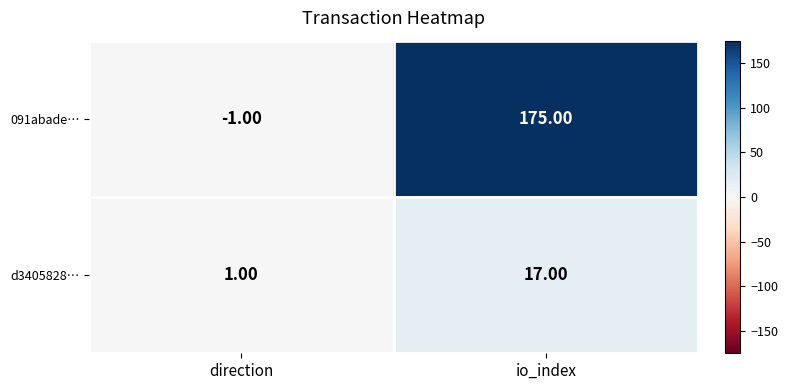

Which series has the largest total across all categories?

091abade…